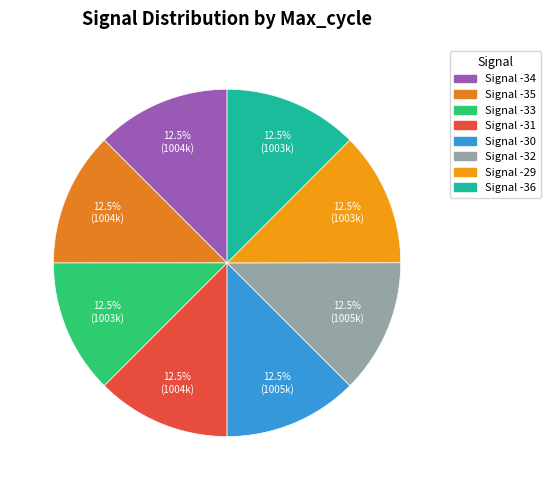

Is there any slice that represents more than half of the pie?

No